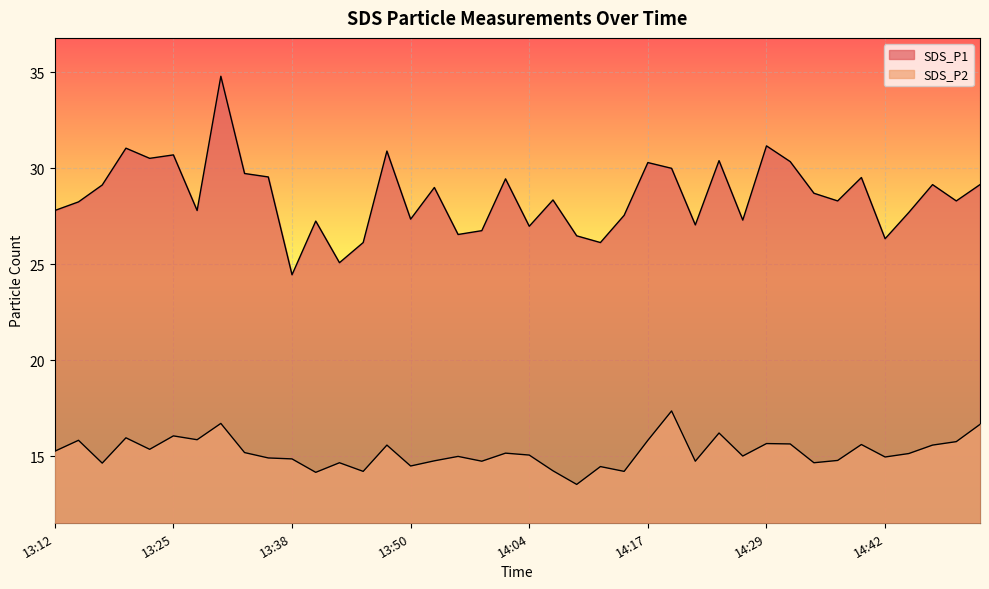

Reading left to right, extract all data points from this chart.

SDS_P1: 27.8	28.2	29.1	31.1	30.5	30.7	27.8	34.8	29.7	29.6	24.4	27.2	25.1	26.1	30.9	27.4	29.0	26.6	26.8	29.4	27.0	28.4	26.5	26.1	27.6	30.3	30.0	27.1	30.4	27.3	31.2	30.4	28.7	28.3	29.5	26.3	27.7	29.1	28.3	29.1
SDS_P2: 15.2	15.8	14.6	15.9	15.3	16.1	15.8	16.7	15.2	14.9	14.8	14.2	14.7	14.2	15.6	14.5	14.8	15.0	14.7	15.2	15.1	14.2	13.5	14.4	14.2	15.8	17.4	14.7	16.2	15.0	15.7	15.6	14.7	14.8	15.6	14.9	15.1	15.6	15.8	16.6